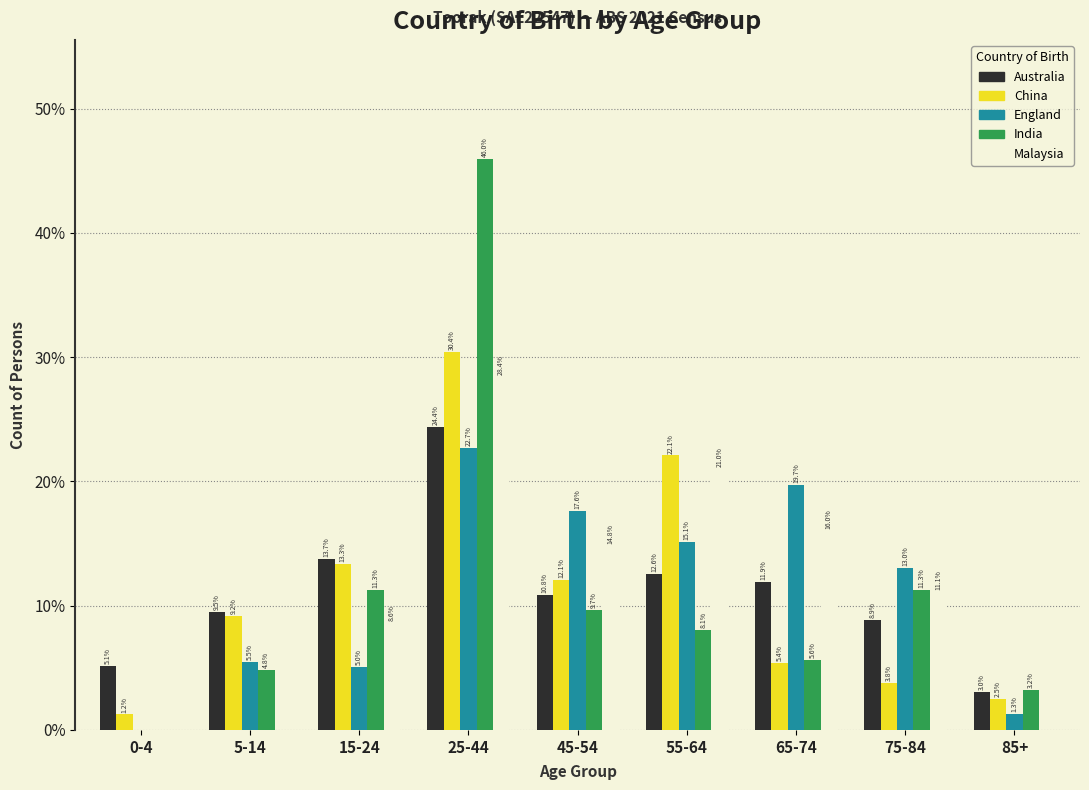

Where does the China series first go above 9?

5-14